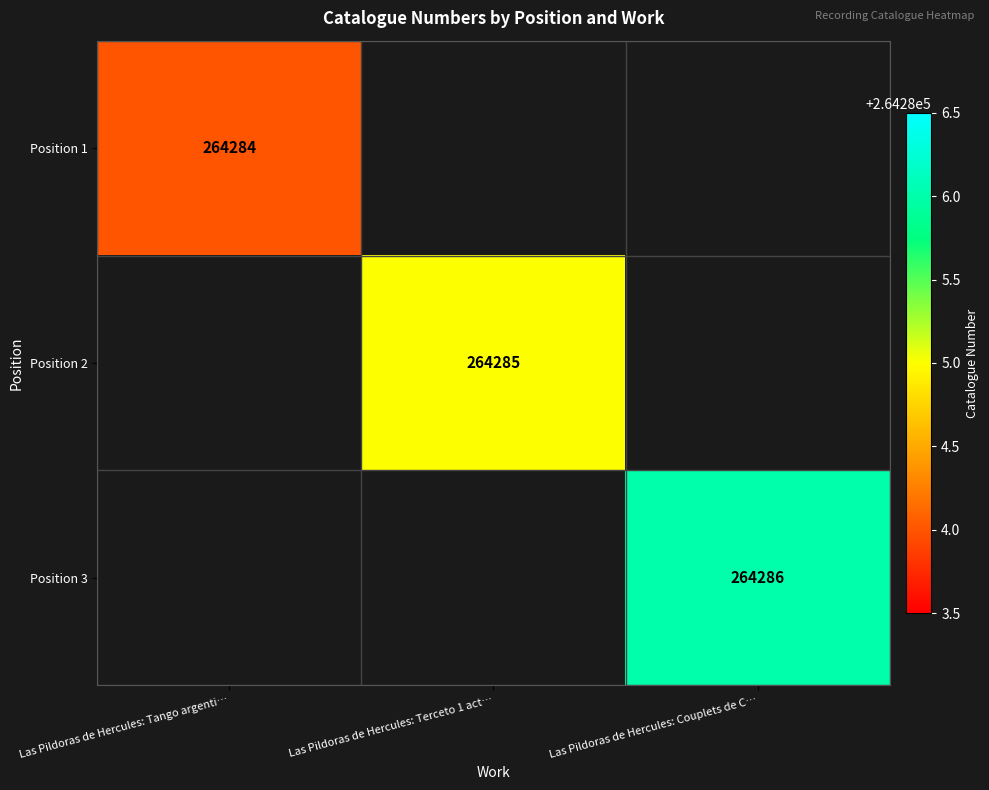

What is the total value across all series at Las Pildoras de Hercules: Terceto 1 act…?

264285